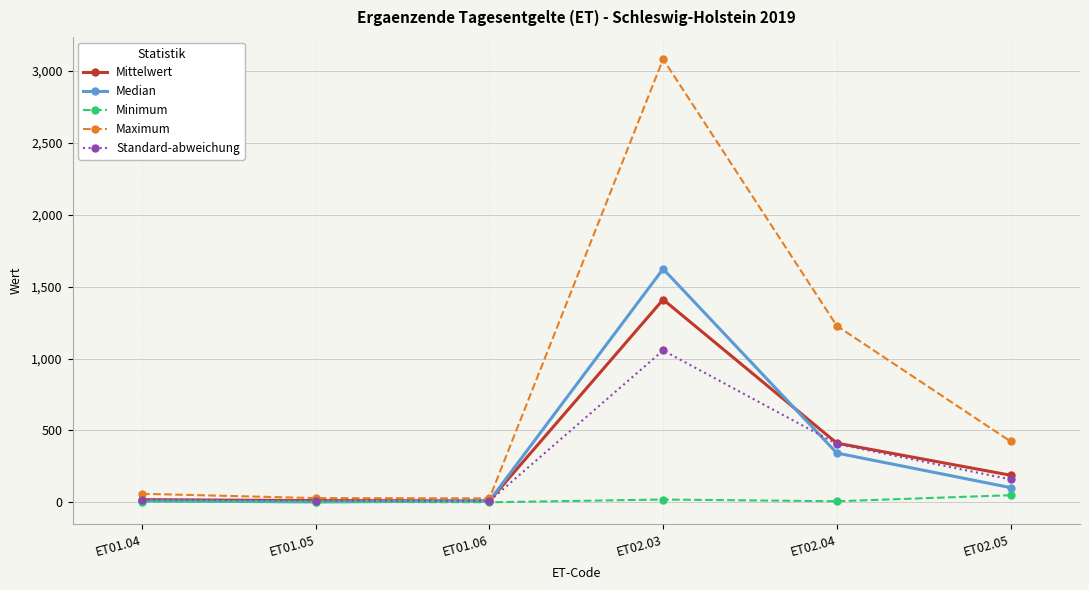

The value of Standard-abweichung at ET02.03 is 1056.3. True or false?

True